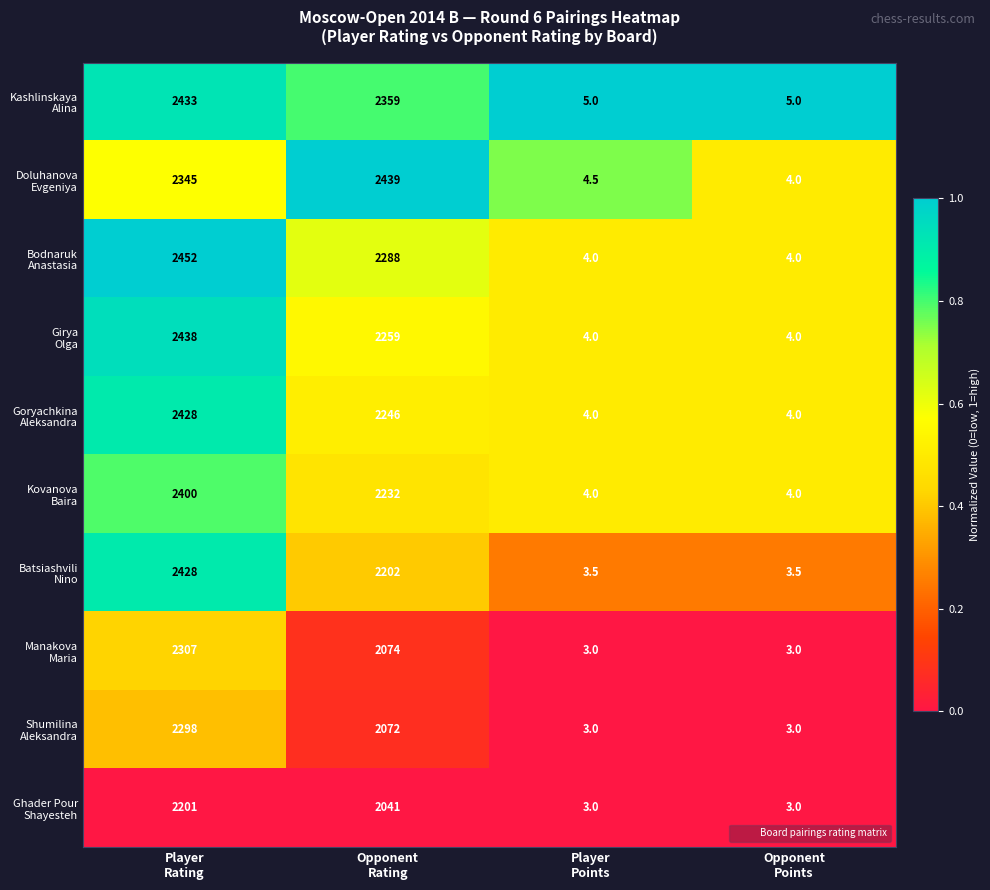

What is the greatest value displayed?

2452.0